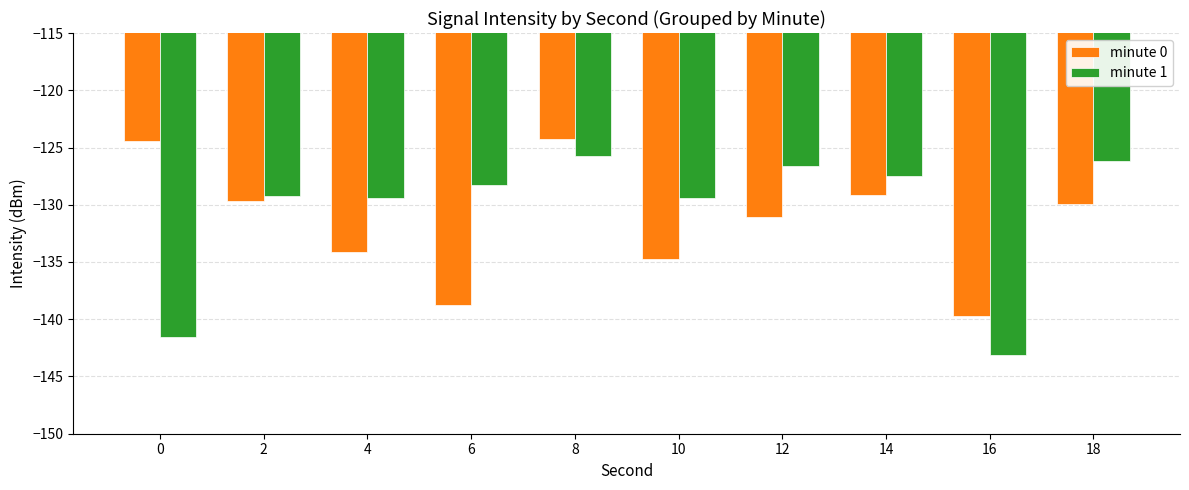

List the series in order of their peak value, lowest first.

minute 1, minute 0